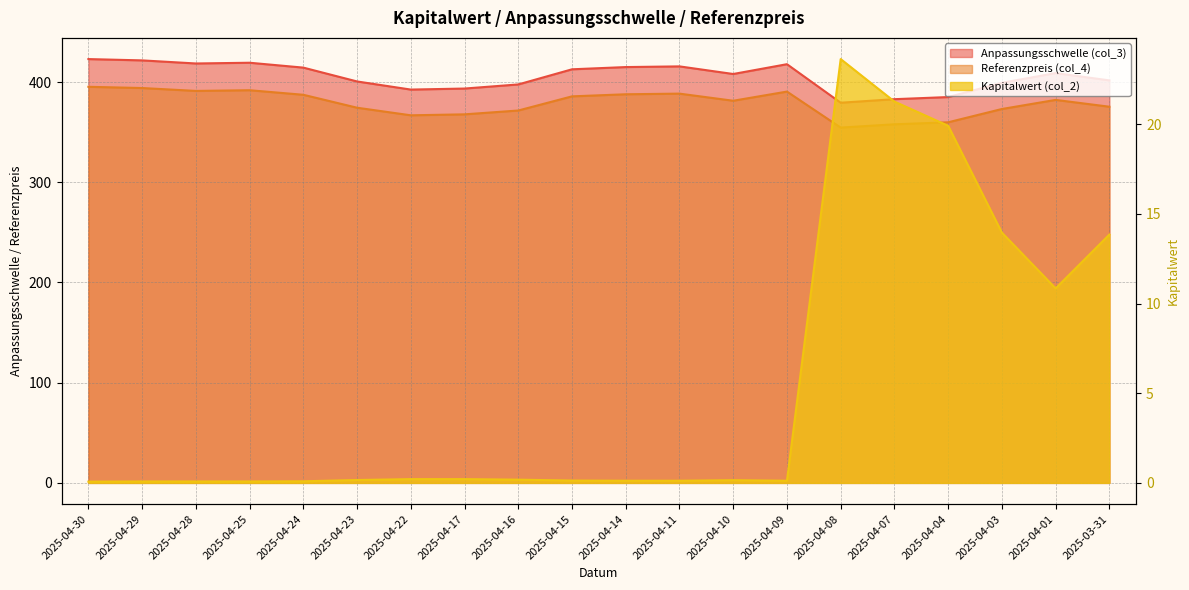

How many series are shown in this chart?

3